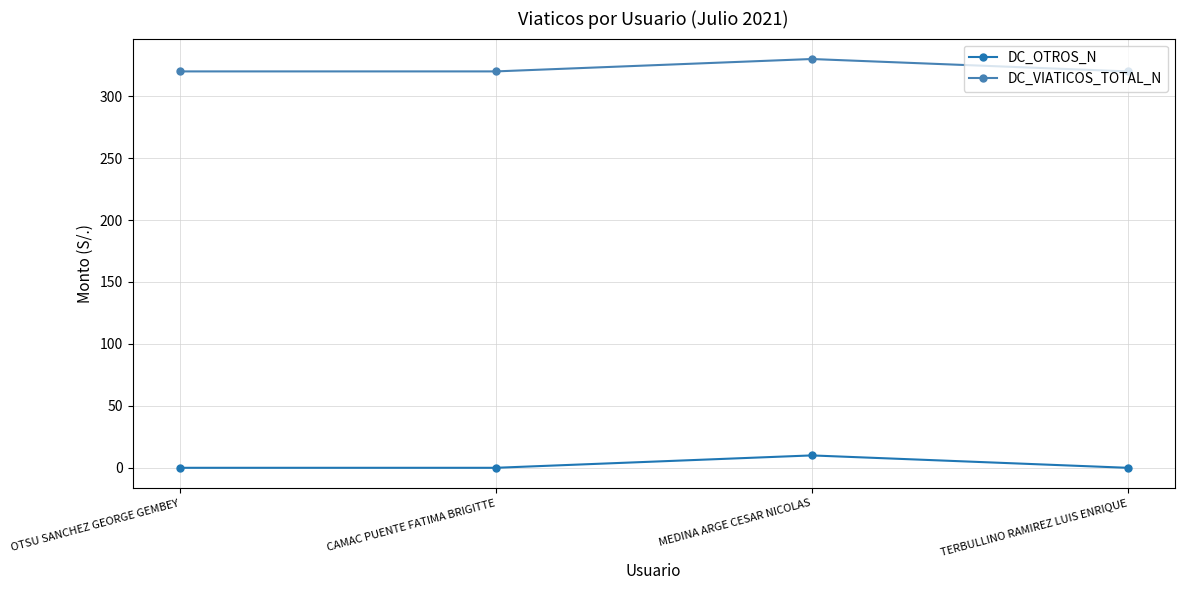

What is the sum of all DC_OTROS_N values?

10